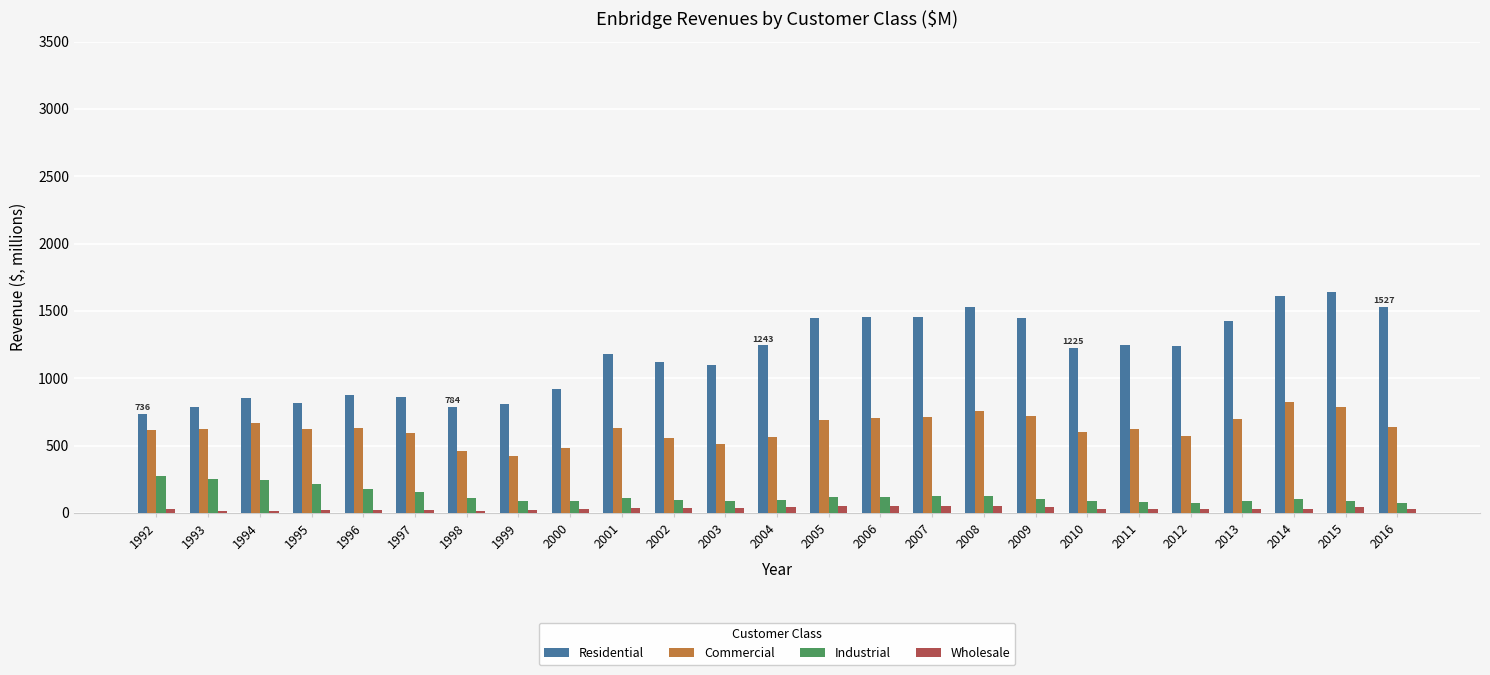

What is the maximum value shown in the chart?

1642.3